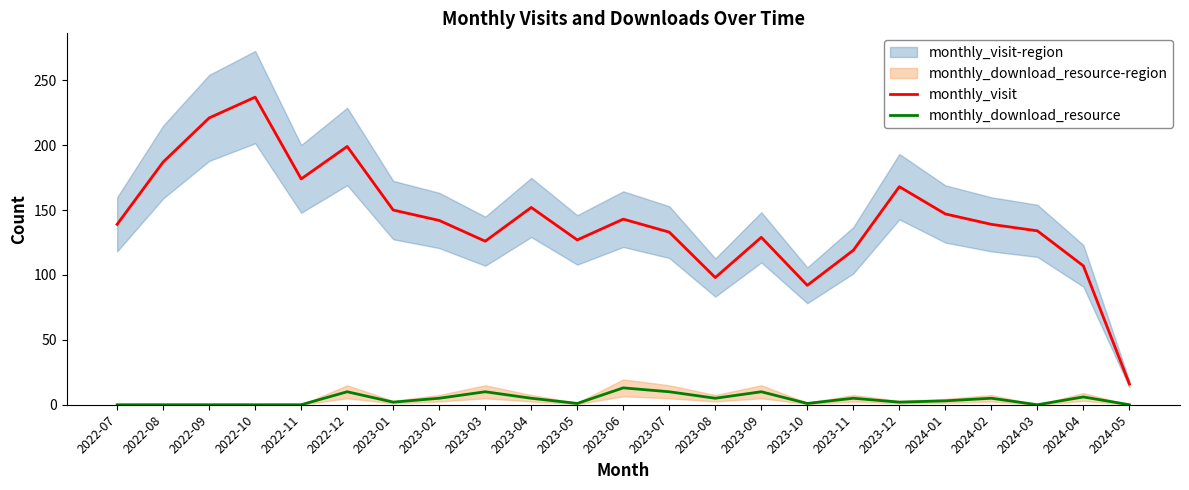

List the labels in order of monthly_download_resource value, largest first.

2023-06, 2022-12, 2023-03, 2023-07, 2023-09, 2024-04, 2023-02, 2023-04, 2023-08, 2023-11, 2024-02, 2024-01, 2023-01, 2023-12, 2023-05, 2023-10, 2022-07, 2022-08, 2022-09, 2022-10, 2022-11, 2024-03, 2024-05